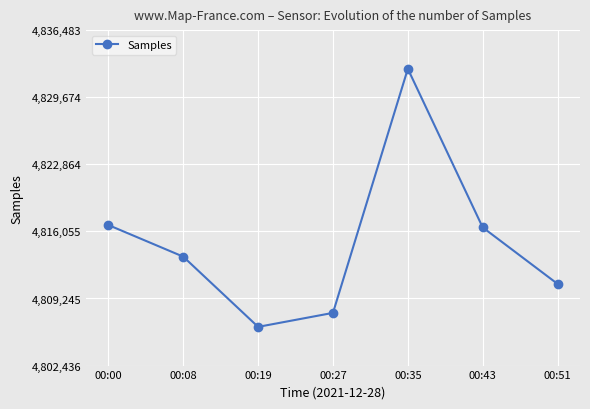

Reading left to right, list all the values displayed in this chart.

00:00=4816699	00:08=4813491	00:19=4806365	00:27=4807786	00:35=4832555	00:43=4816460	00:51=4810728